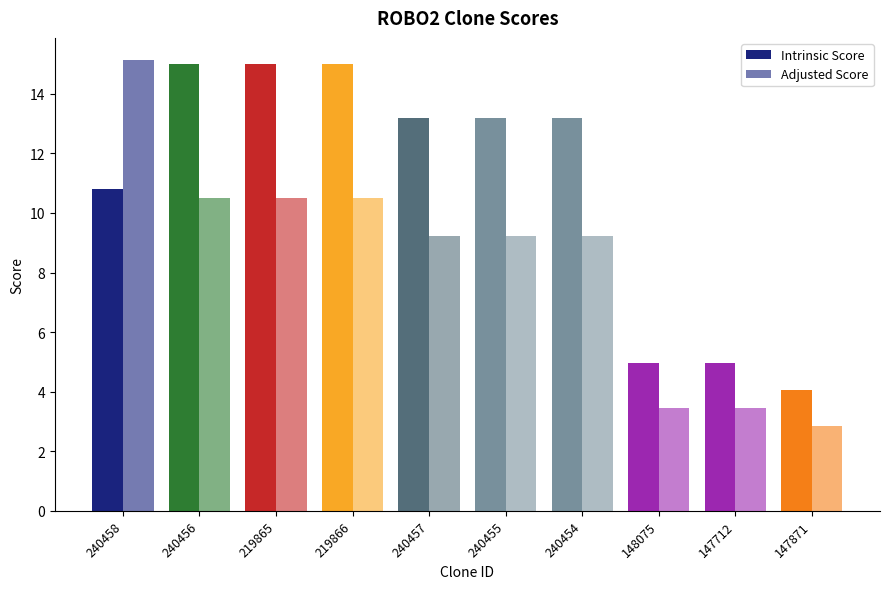

Does the chart contain any negative values?

No